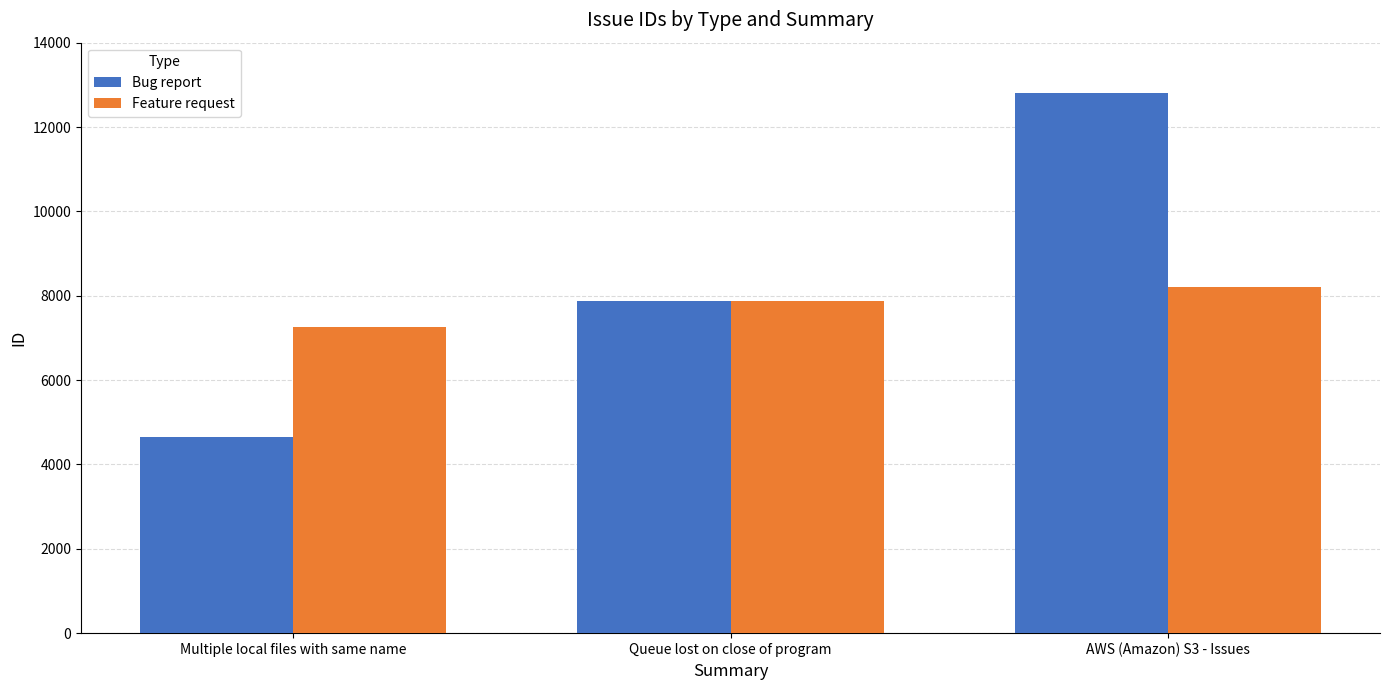

At which label does Bug report reach its peak?

AWS (Amazon) S3 - Issues